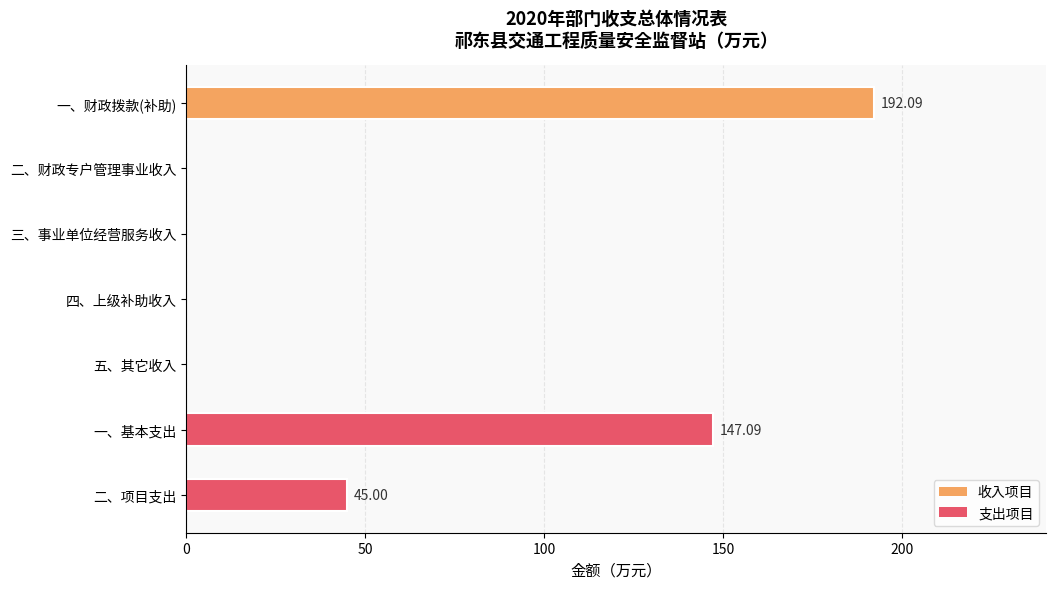

What is the ratio of the value at 一、基本支出 to the value at 二、项目支出?

3.3